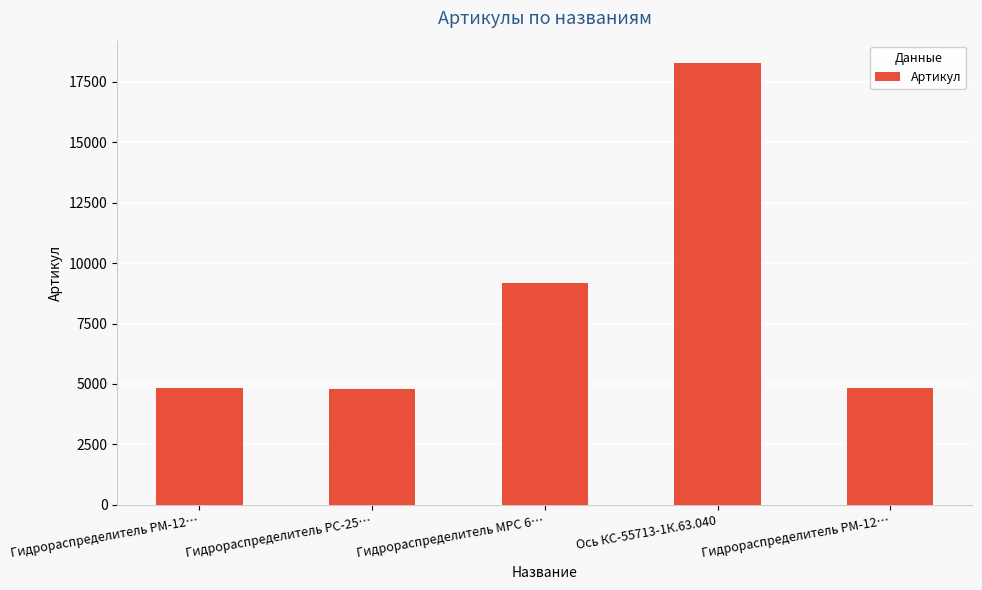

Where is the data nearest to the value 11545?

Гидрораспределитель МРС 6…